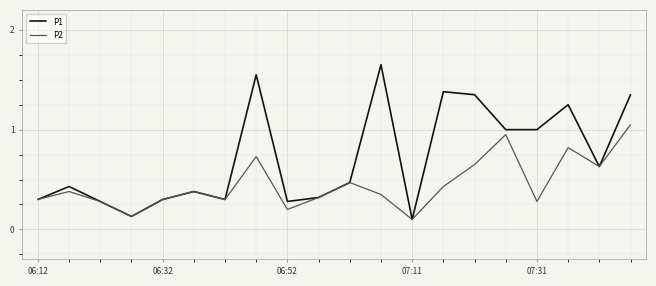

Rank the series by their average value, from lowest to highest.

P2, P1